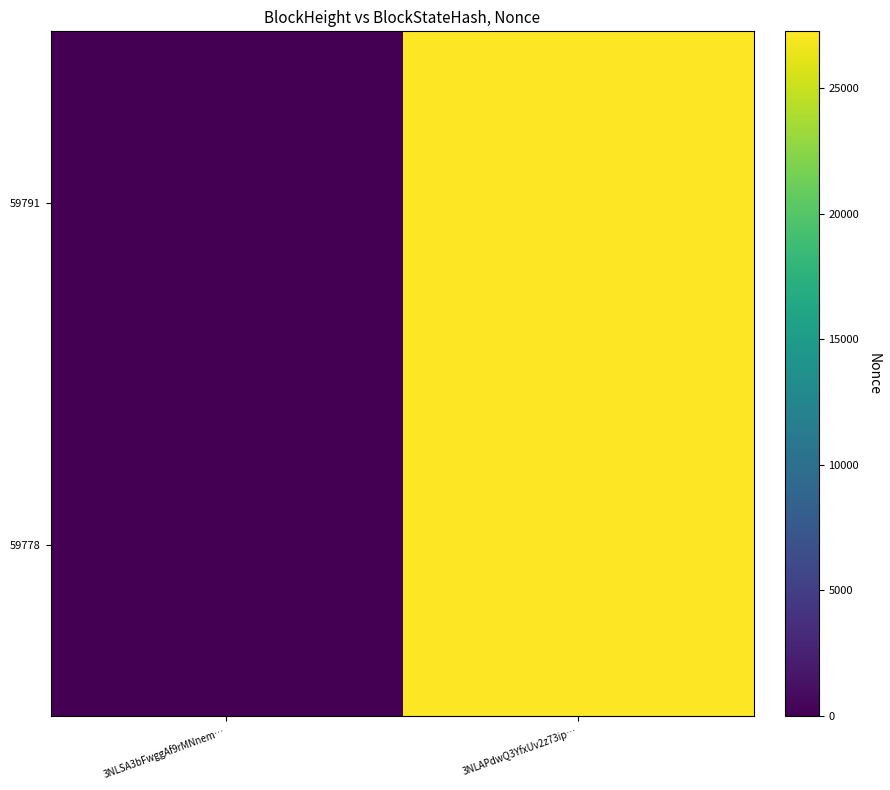

Reading left to right, list all the values displayed in this chart.

59791: 3NLSA3bFwggAf9rMNnem…=0	3NLAPdwQ3YfxUv2z73ip…=27257
59778: 3NLSA3bFwggAf9rMNnem…=0	3NLAPdwQ3YfxUv2z73ip…=27257